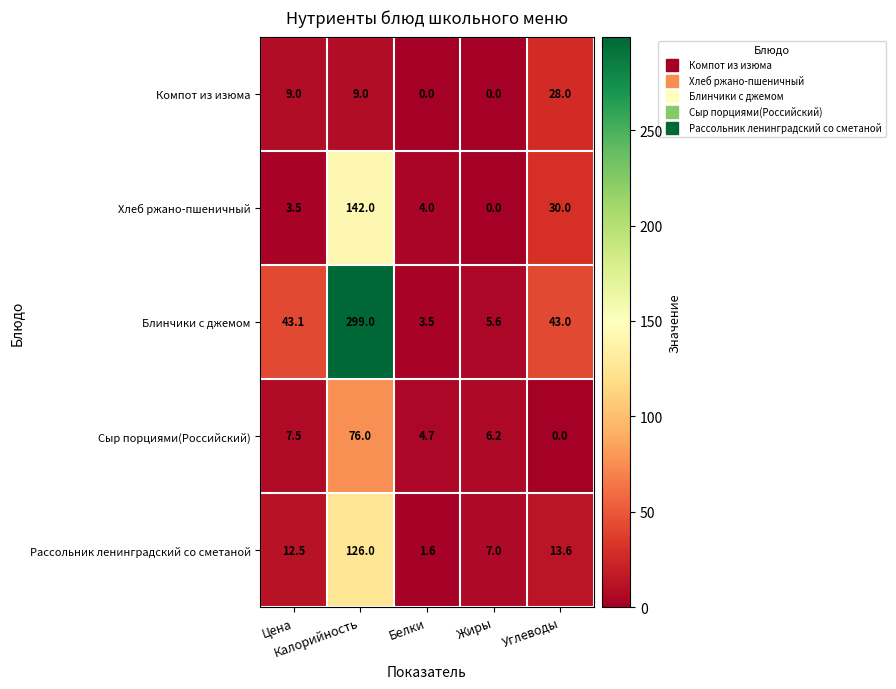

Which series has the largest range (max minus min)?

Блинчики с джемом